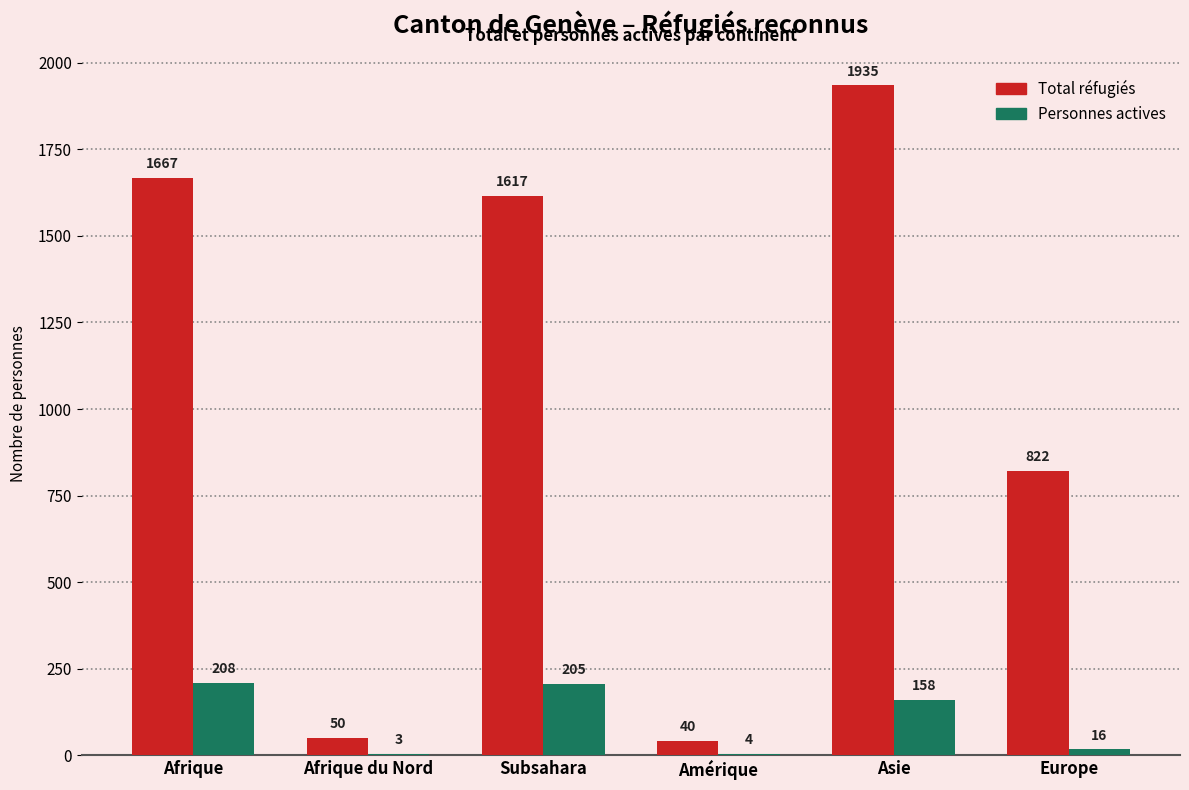

How many groups of bars are there?

6